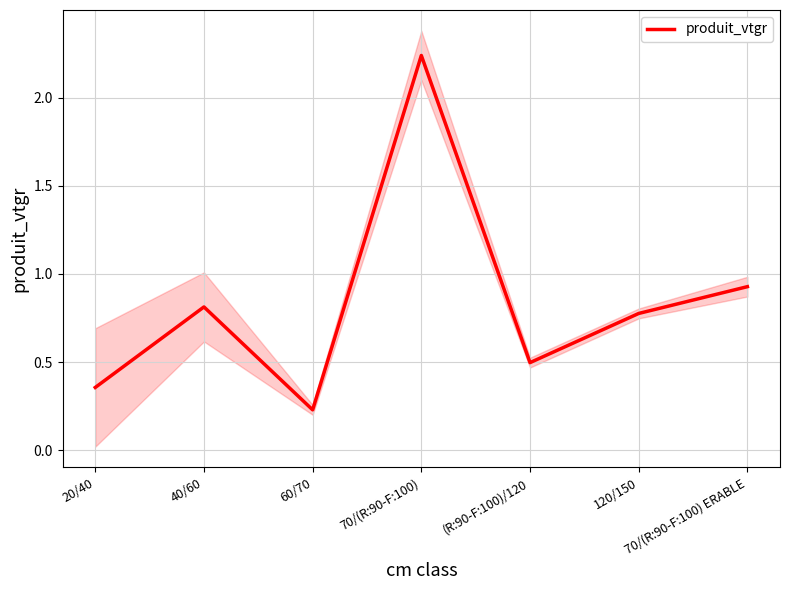

What is the approximate value at 20/40?

0.4